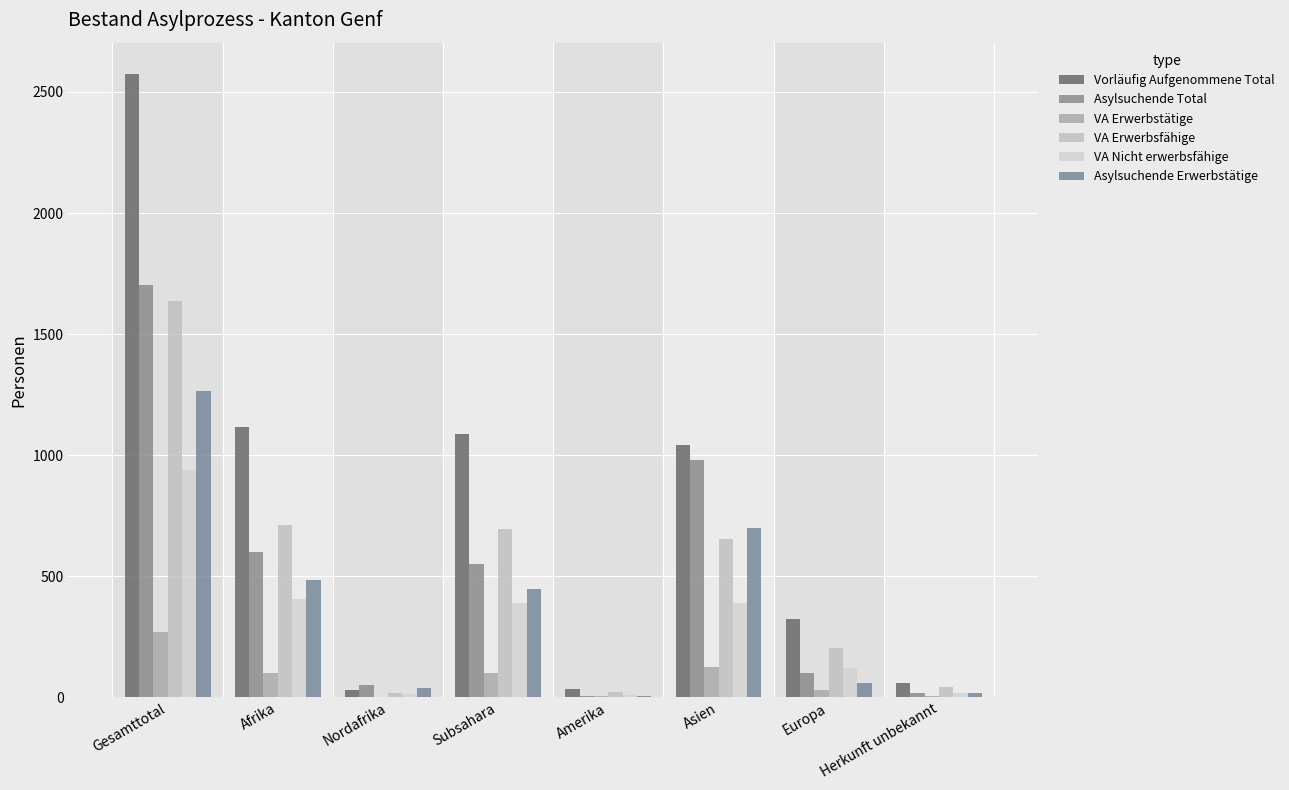

Reading left to right, transcribe all the data shown in this chart.

Vorläufig Aufgenommene Total: 2575	1117	30	1087	33	1043	323	59
Asylsuchende Total: 1704	599	50	549	7	981	99	18
VA Erwerbstätige: 269	102	2	100	6	125	30	6
VA Erwerbsfähige: 1636	713	17	696	23	654	204	42
VA Nicht erwerbsfähige: 939	404	13	391	10	389	119	17
Asylsuchende Erwerbstätige: 1267	483	37	446	6	700	60	18